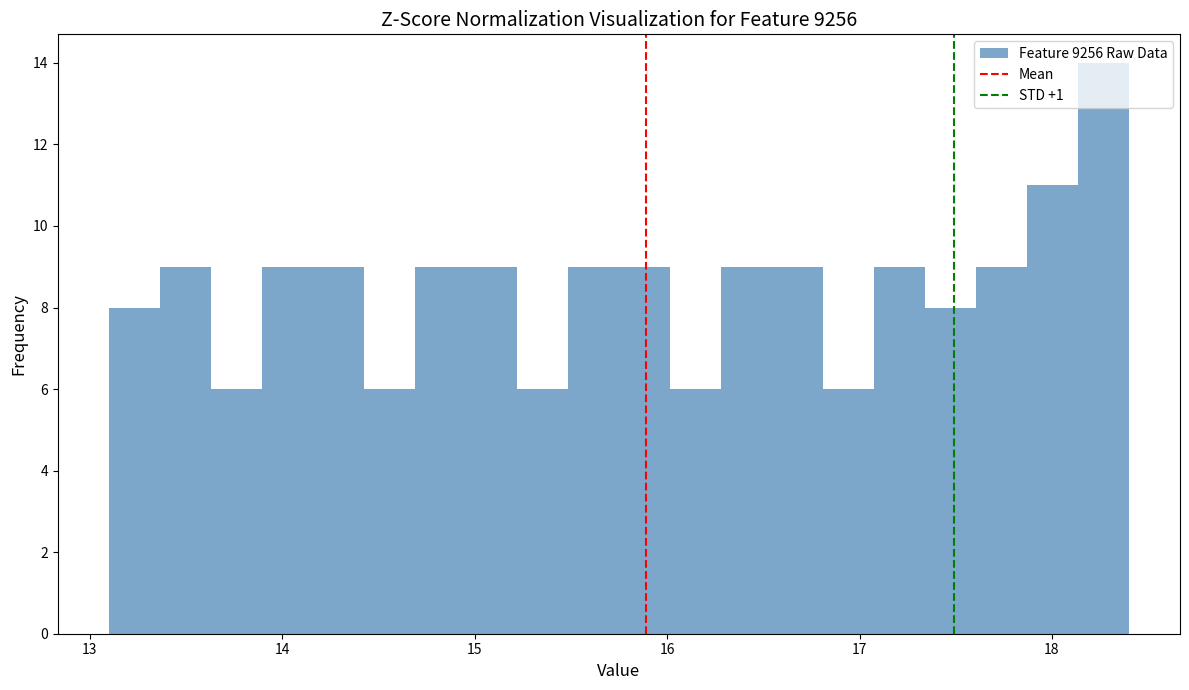

Read against the x-axis, roughly where is the centre of the tallest bar?

18.3